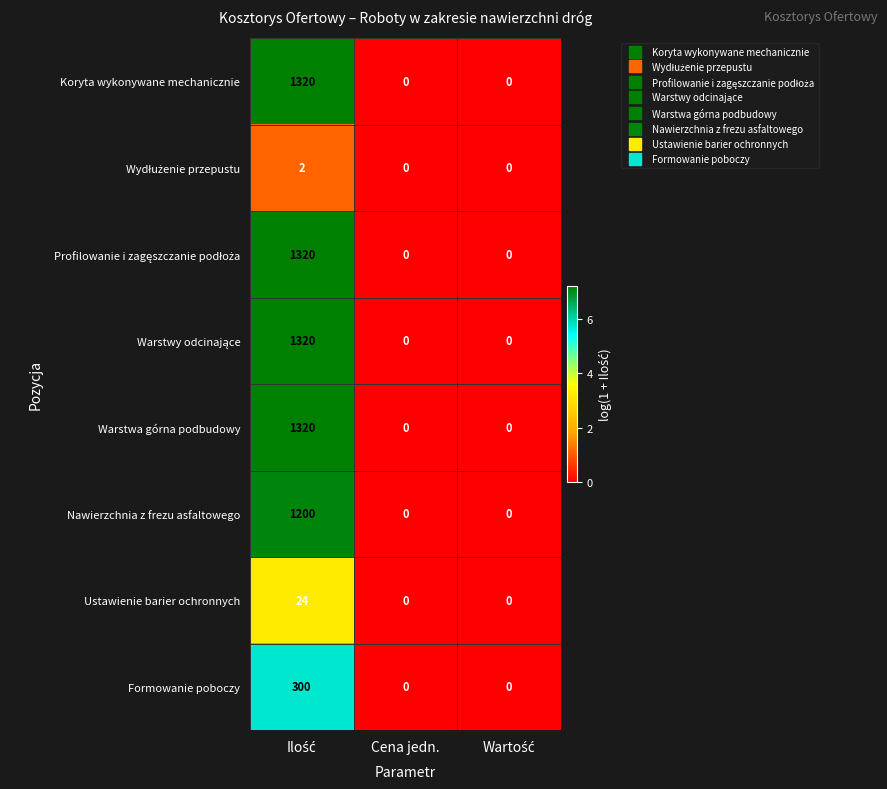

Is it true that Nawierzchnia z frezu asfaltowego equals 562 at Cena jedn.?

False